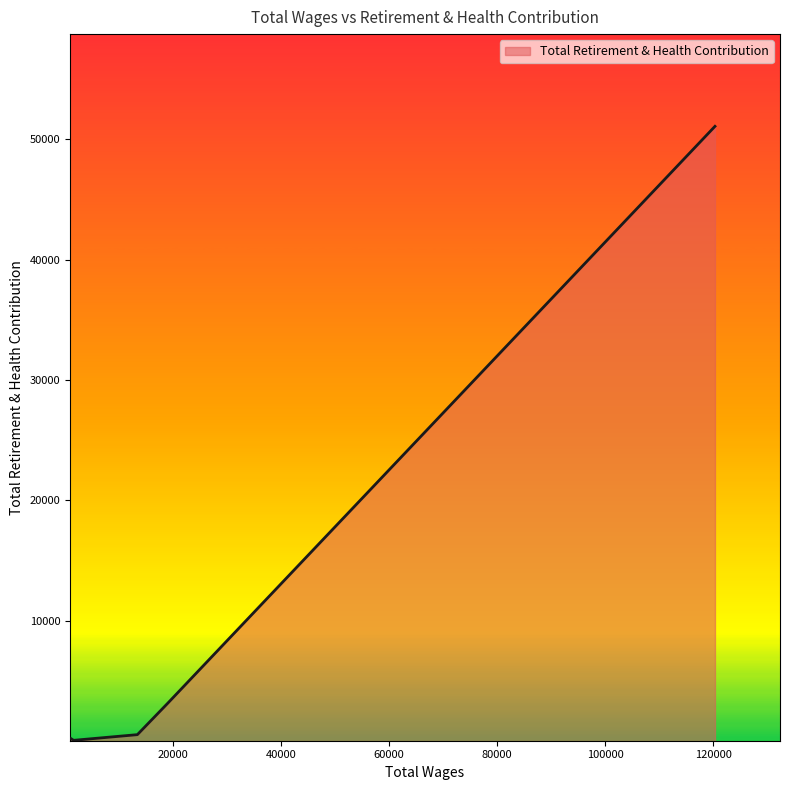

What is the sum of all values?

55561